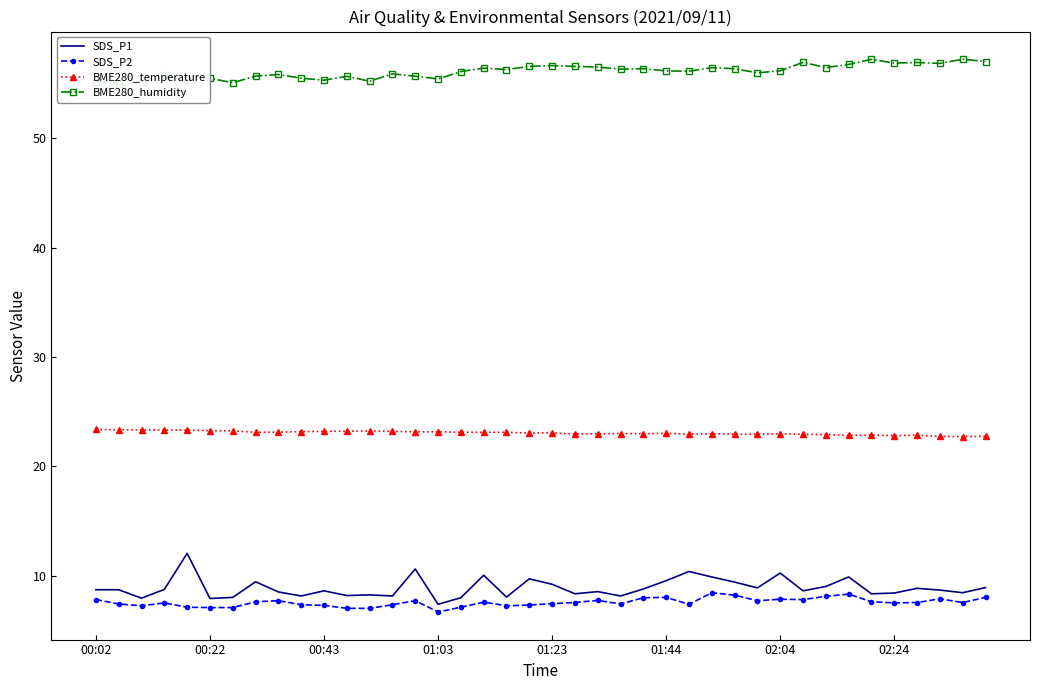

True or false: BME280_temperature and SDS_P2 intersect in this chart.

False